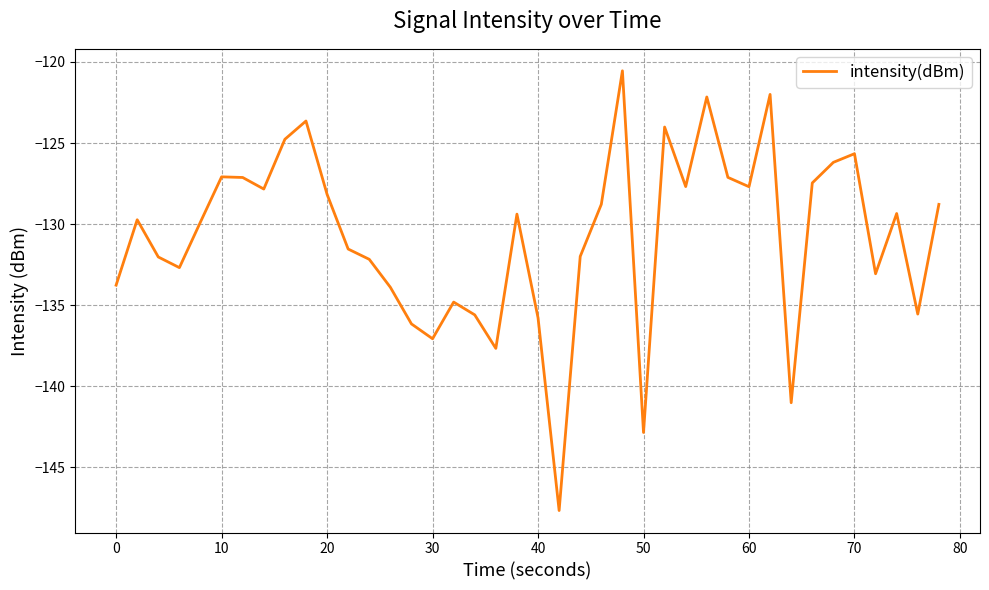

What is the difference between the maximum and minimum values?

27.1